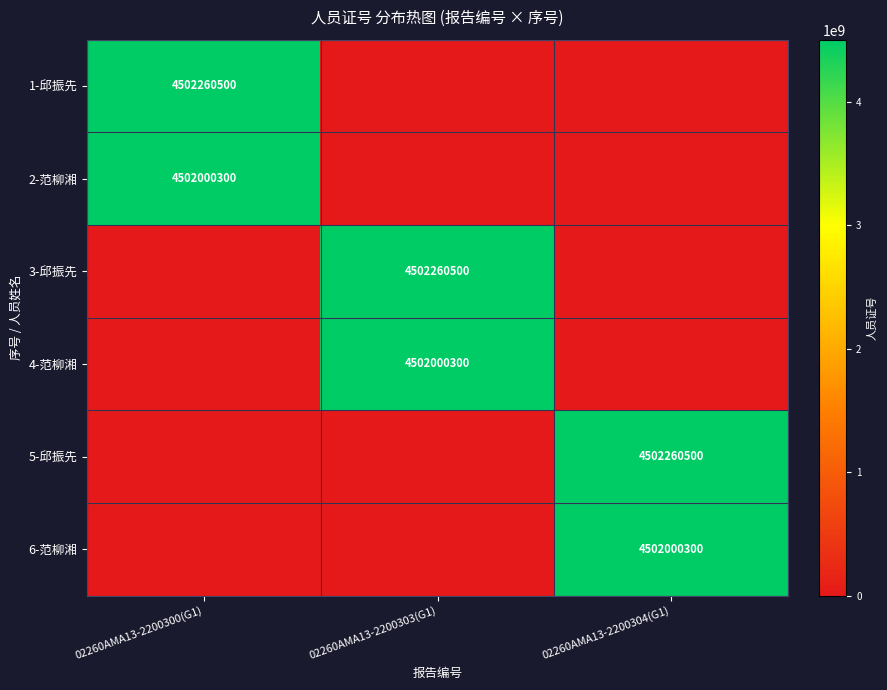

True or false: 2-范柳湘 has a value of 2257576097 at 02260AMA13-2200300(G1).

False